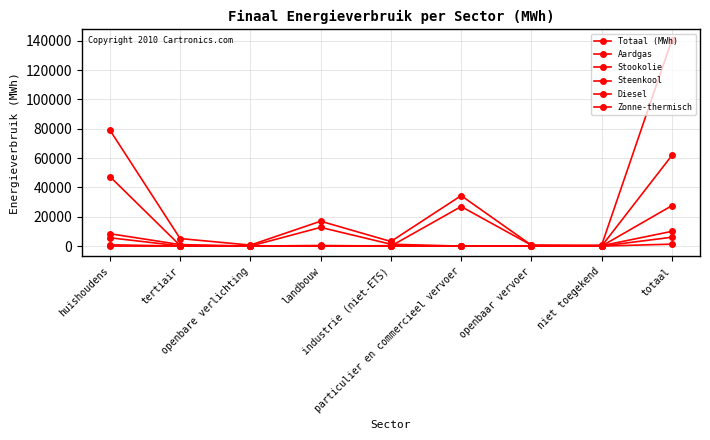

What is the average value of the Zonne-thermisch series?

1343.3